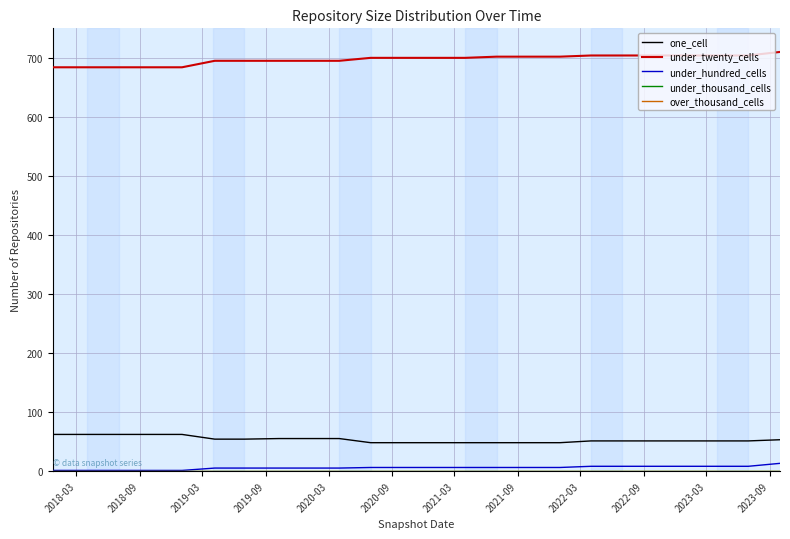

Does the chart have visible grid lines?

Yes